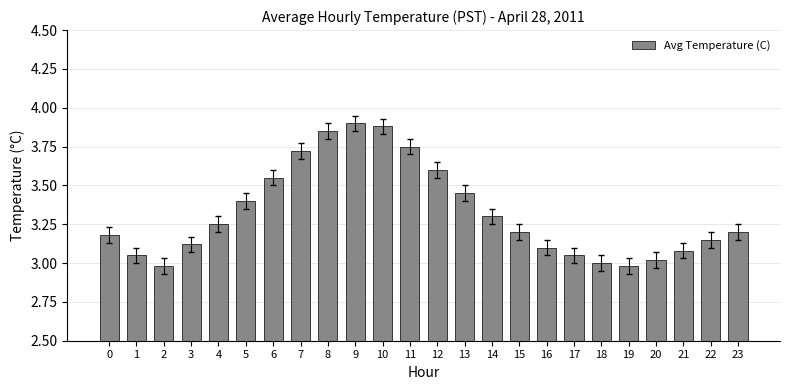

What is the sum of the values at 9 and 19?

6.9